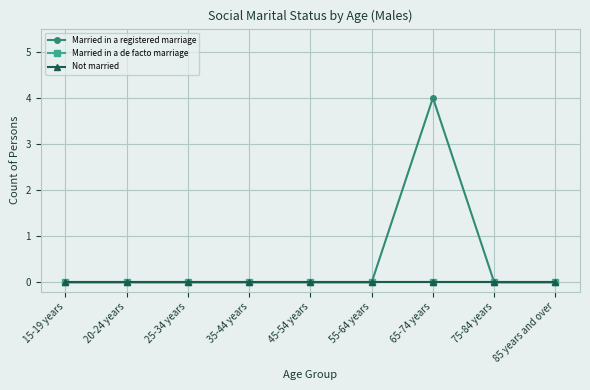

Does the chart have visible grid lines?

Yes